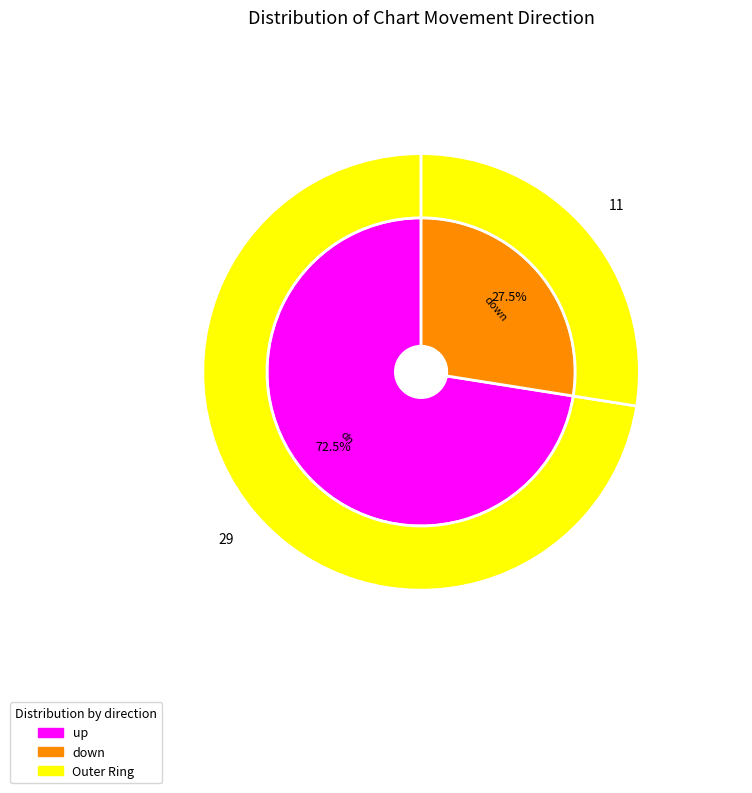

Rank the categories by value from lowest to highest.

down, up